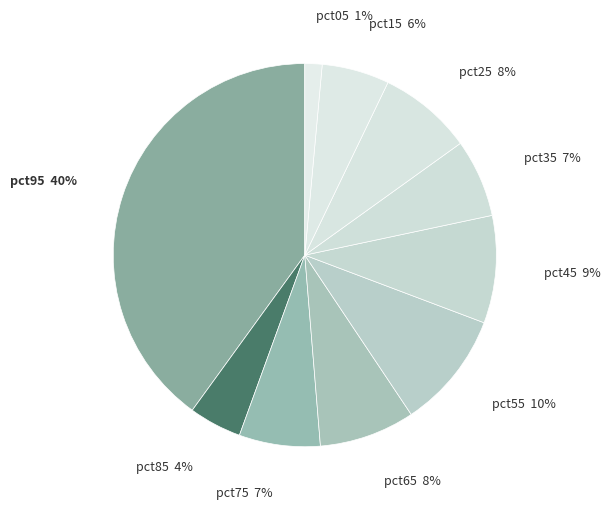

How many slices are in this pie chart?

10